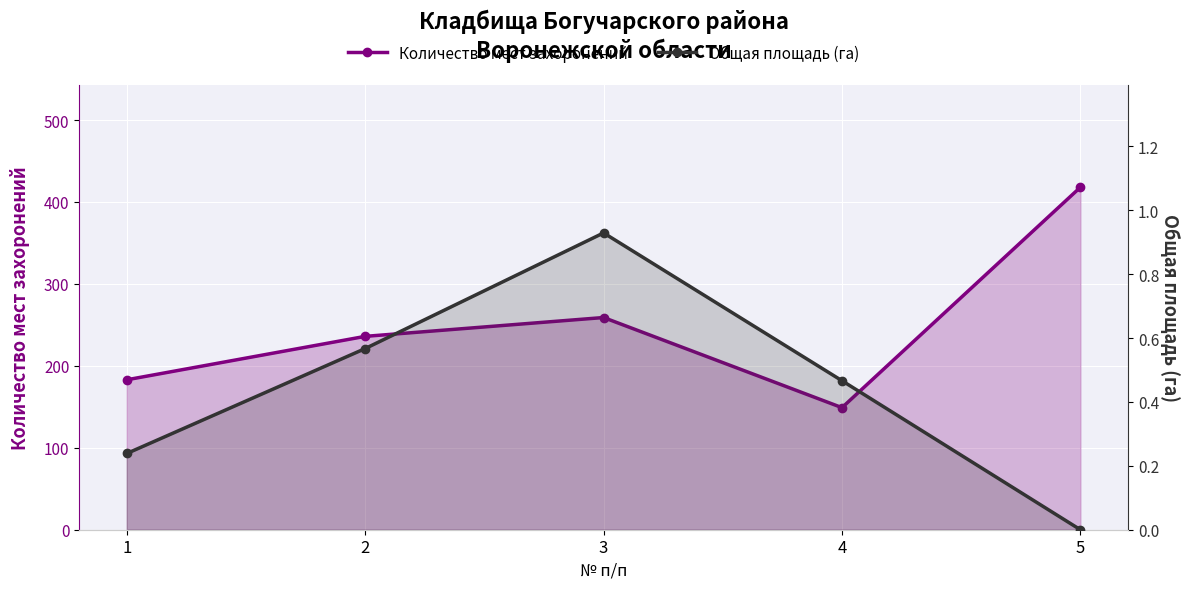

Where is the first local minimum for Количество мест захоронений?

4